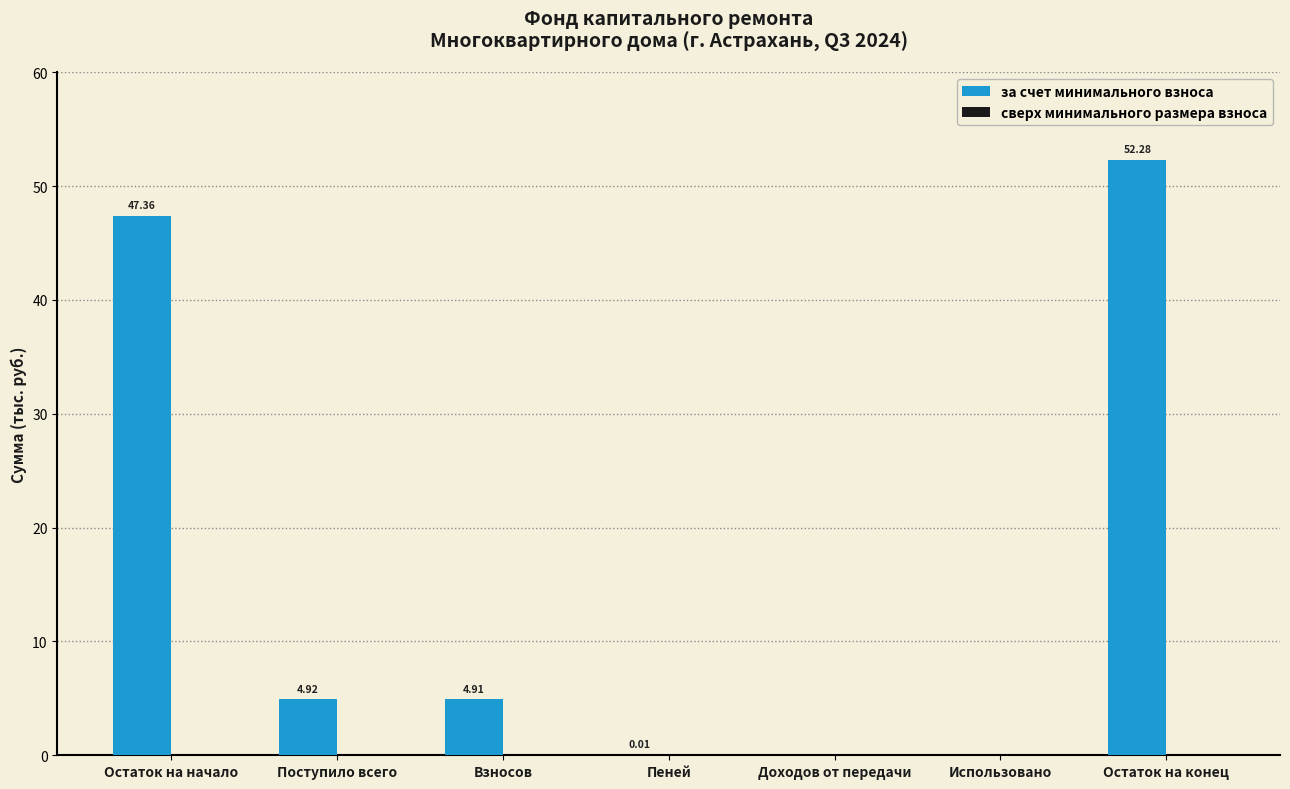

At which category does the chart reach its peak across all series?

Остаток на конец